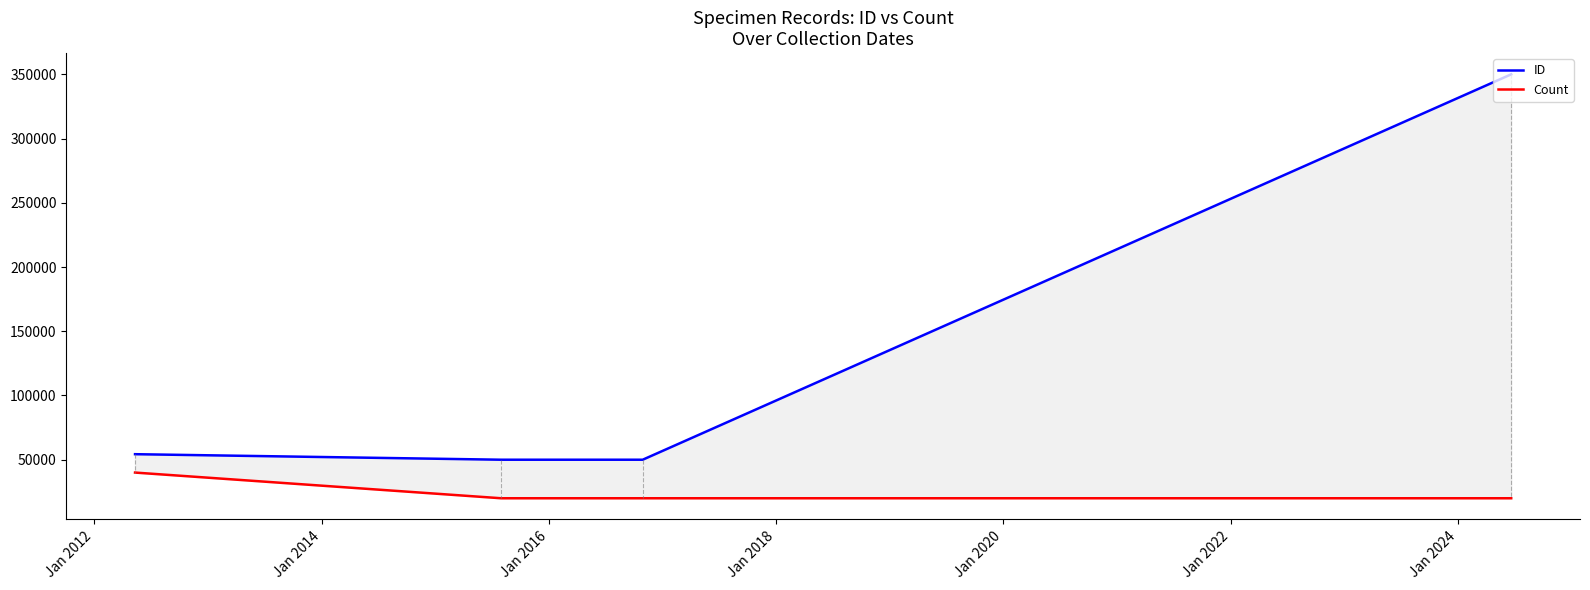

What is the value of the Count point at the 3rd from the left?

20000.0